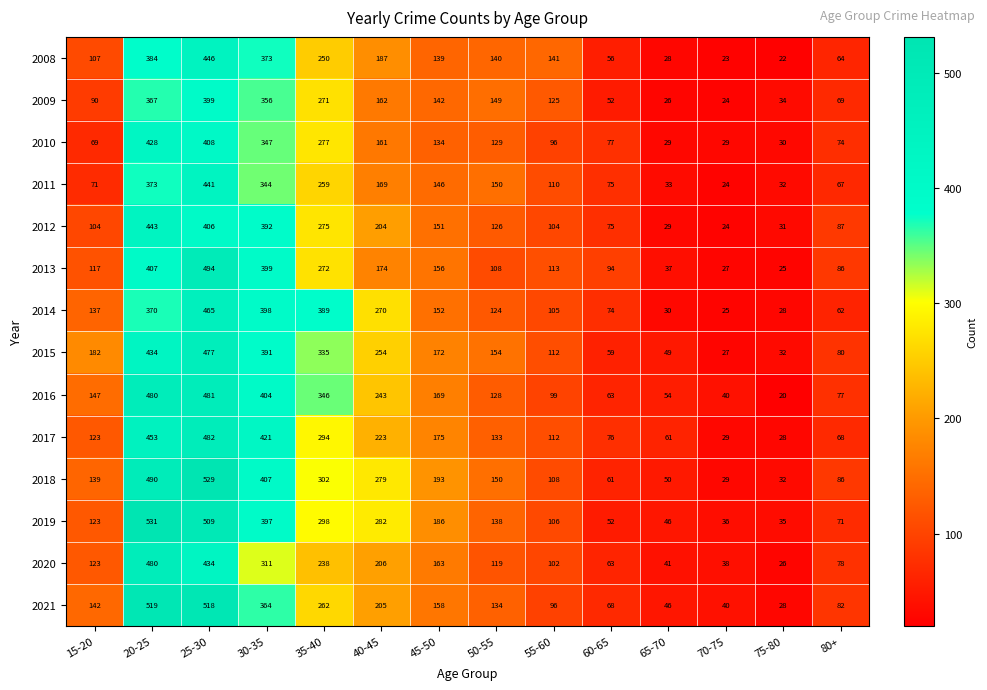

Count the number of data series in this chart.

14